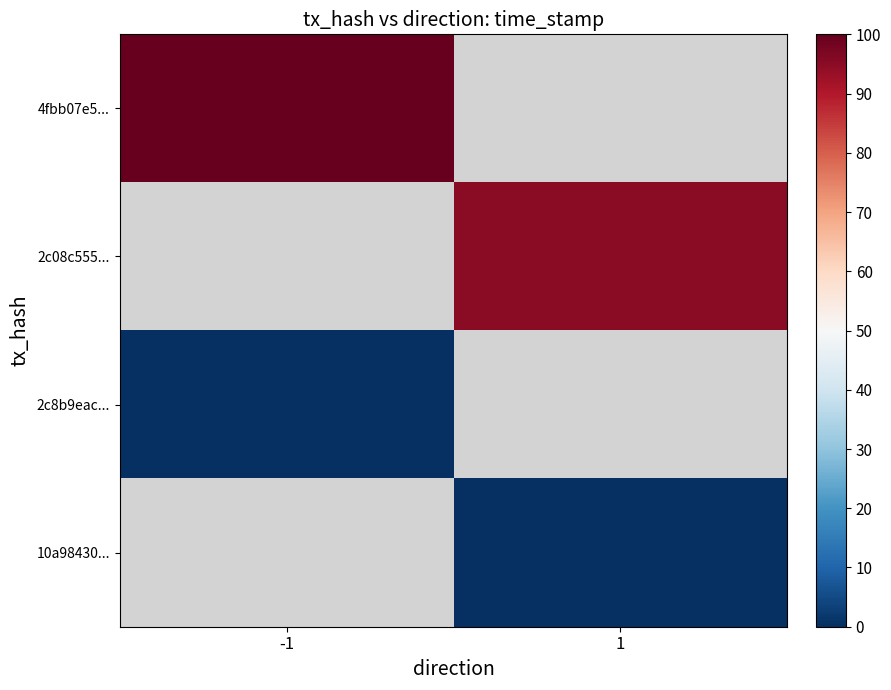

How many positive values does the 2c08c555... series have?

1